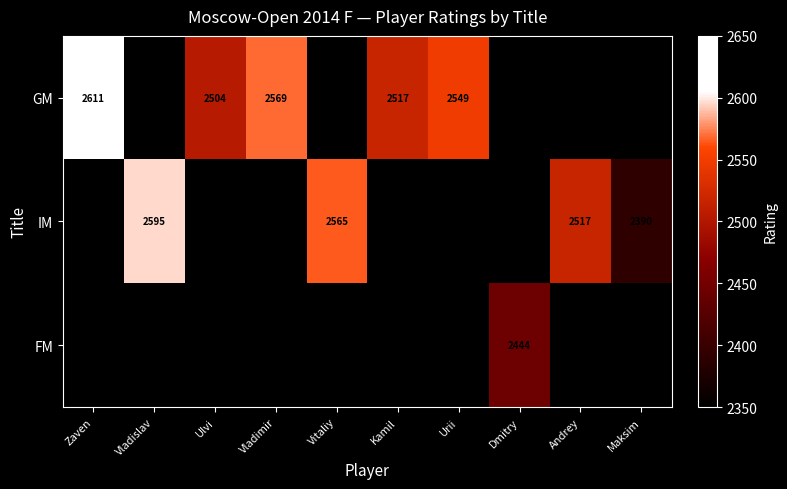

What is the greatest value displayed?

2611.0